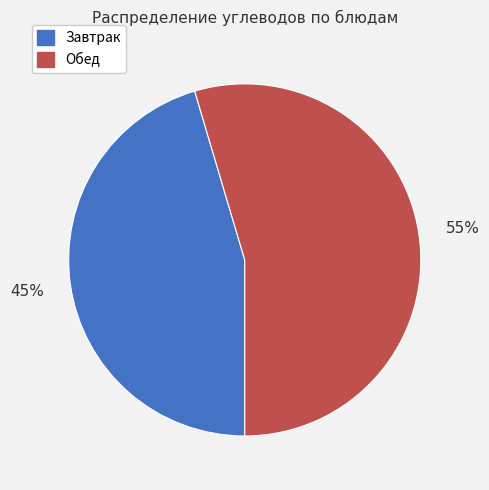

Which category has the biggest portion of the pie?

Обед